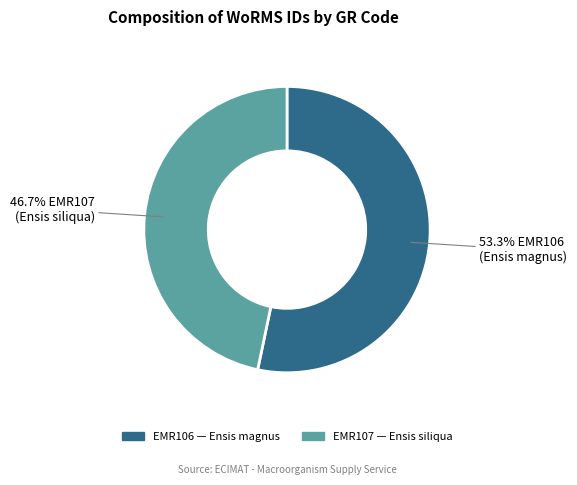

What is the smallest slice in the pie chart?

EMR107